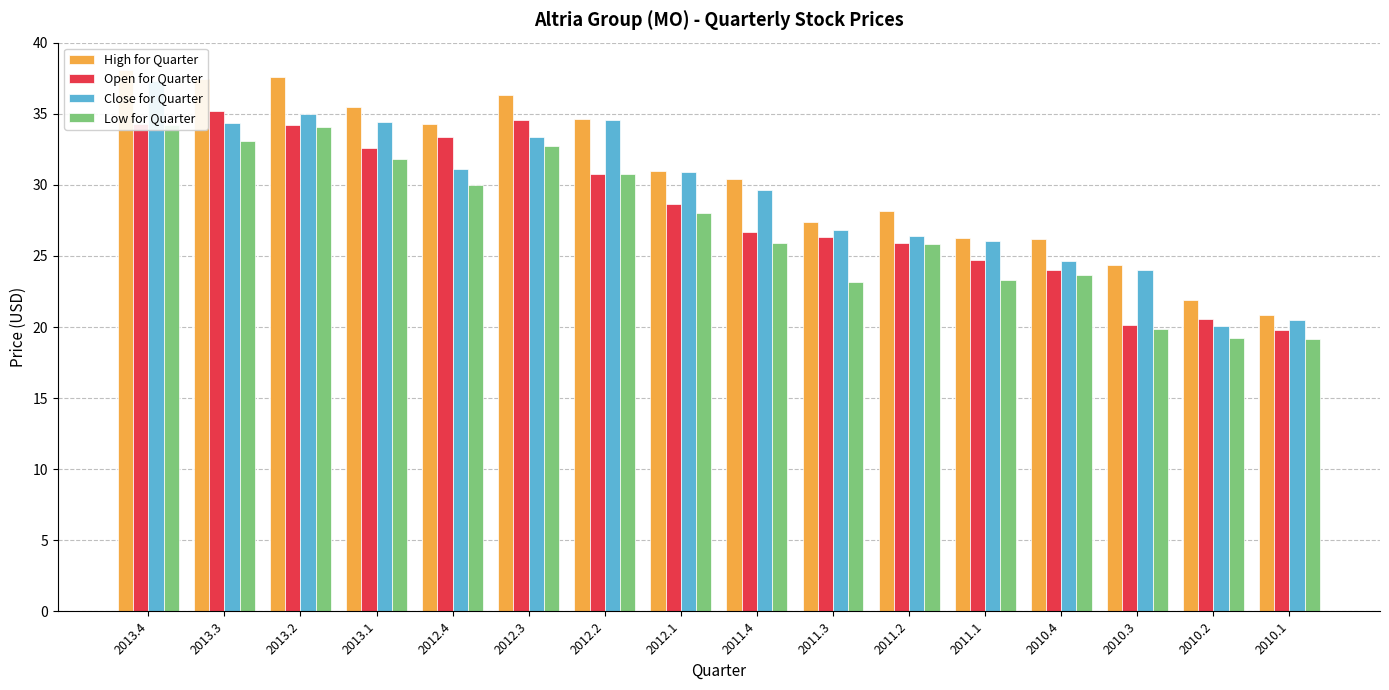

How many distinct data groups are displayed?

4